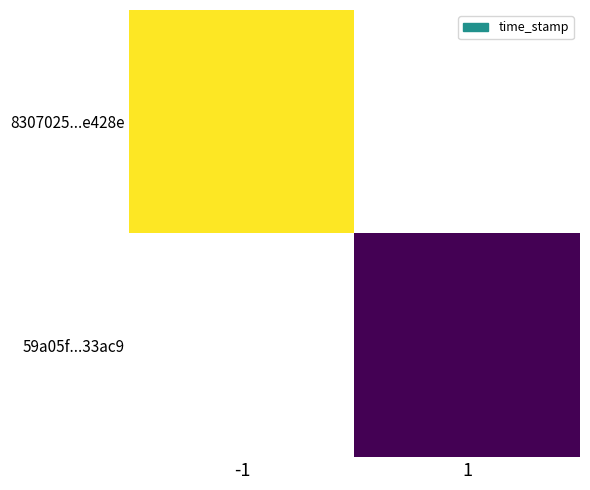

Which label corresponds to the smallest value in the chart?

1